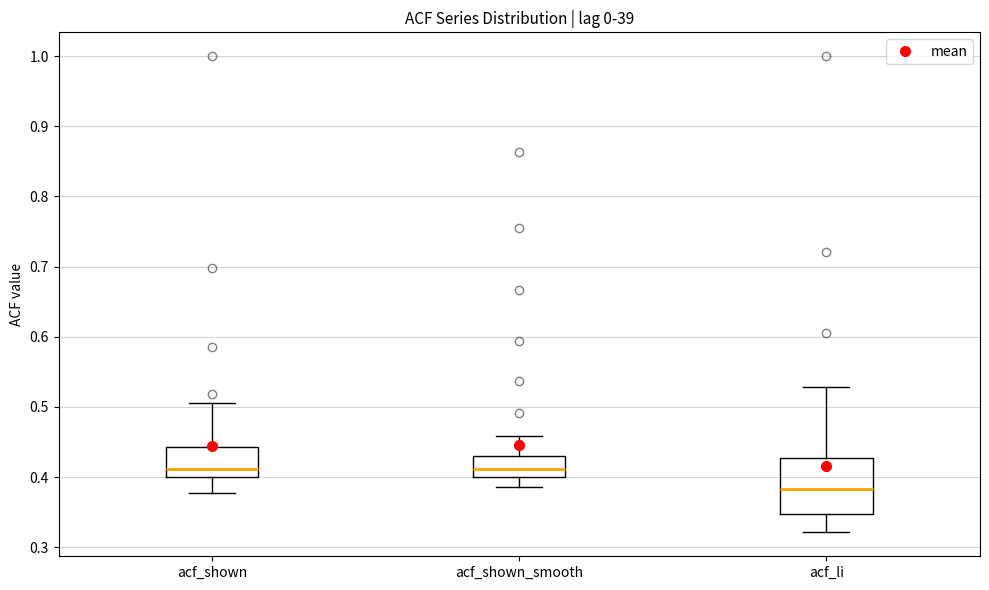

Which box is the tallest, from its lower edge to its upper edge?

acf_li